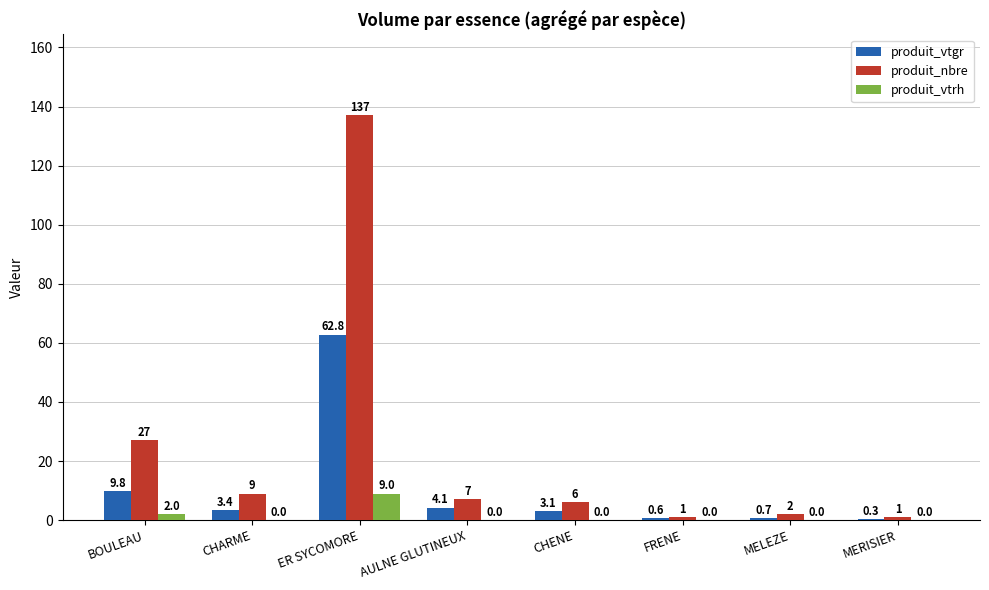

What is the highest value of the produit_nbre series?

137.0